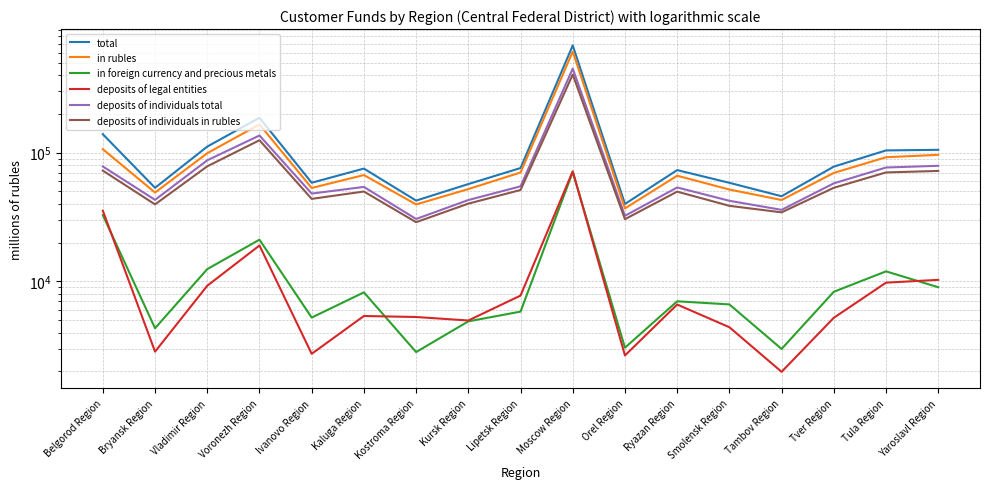

Does the chart display data point markers on the line(s)?

No